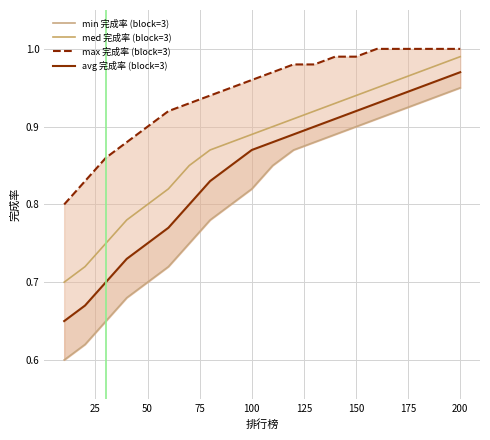

True or false: med 完成率 (block=3) has a value of 1.5 at 150.

False